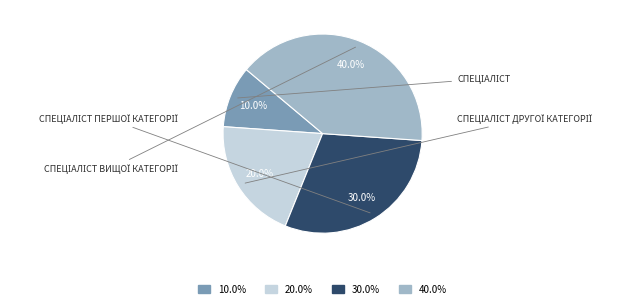

Is there a majority slice in this chart?

No